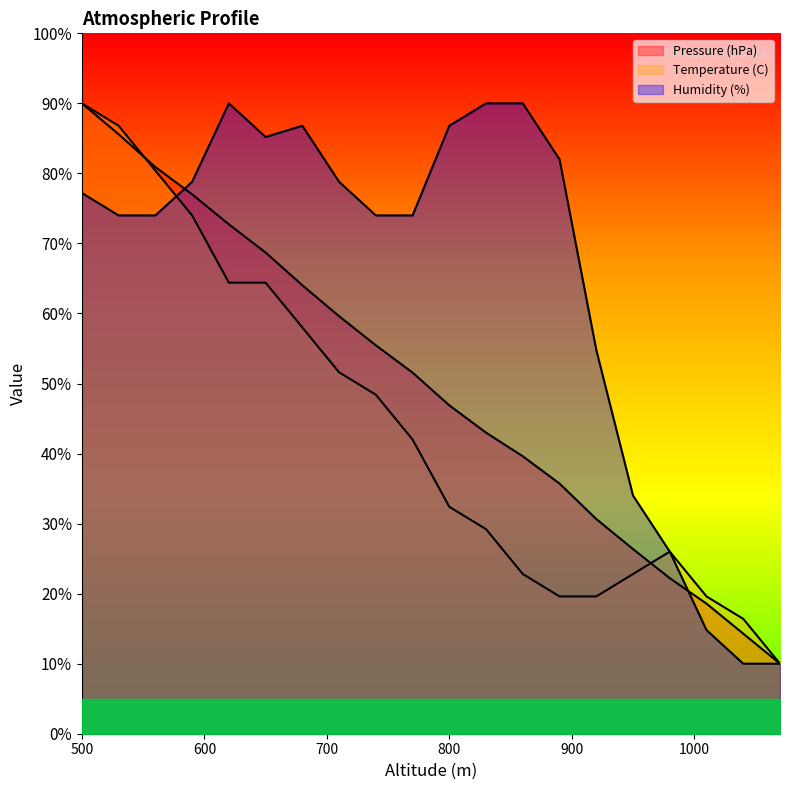

Reading left to right, extract all data points from this chart.

Pressure (hPa): 500=90.0	530=85.6	560=80.9	590=77.0	620=72.7	650=68.7	680=64.0	710=59.6	740=55.5	770=51.6	800=46.9	830=43.0	860=39.6	890=35.7	920=30.6	950=26.4	980=22.2	1010=18.6	1040=14.3	1070=10.0
Temperature (C): 500=90.0	530=86.8	560=80.4	590=74.0	620=64.4	650=64.4	680=58.0	710=51.6	740=48.4	770=42.0	800=32.4	830=29.2	860=22.8	890=19.6	920=19.6	950=22.8	980=26.0	1010=19.6	1040=16.4	1070=10.0
Humidity (%): 500=77.2	530=74.0	560=74.0	590=78.8	620=90.0	650=85.2	680=86.8	710=78.8	740=74.0	770=74.0	800=86.8	830=90.0	860=90.0	890=82.0	920=54.8	950=34.0	980=26.0	1010=14.8	1040=10.0	1070=10.0